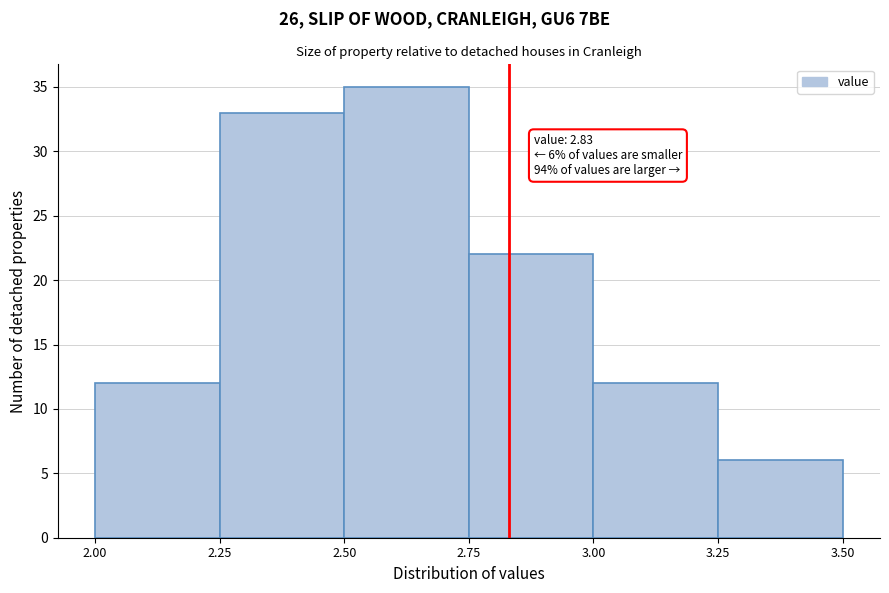

Which range on the x-axis has the tallest bar?

2.50 to 2.75